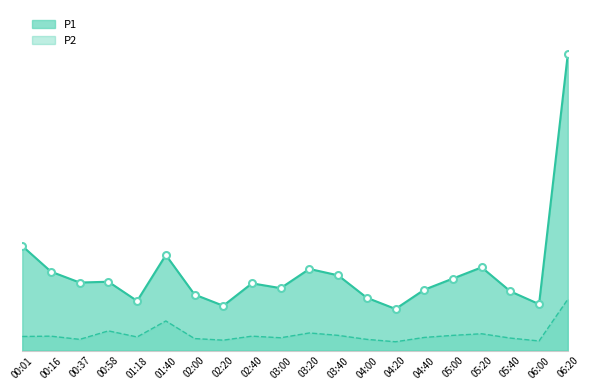

Is it true that P2 equals 0.9 at 05:00?

True